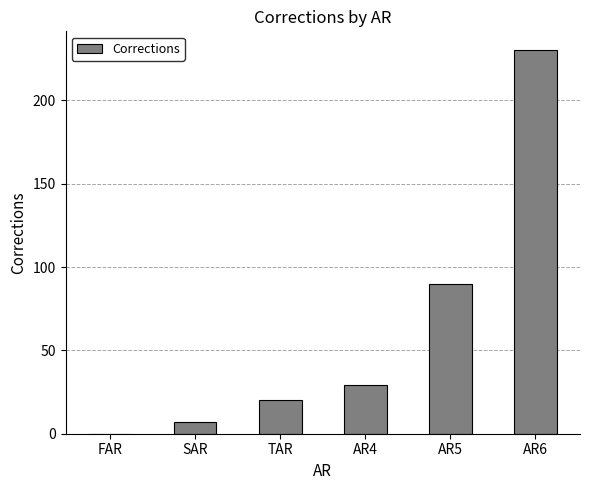

What is the average value?

63